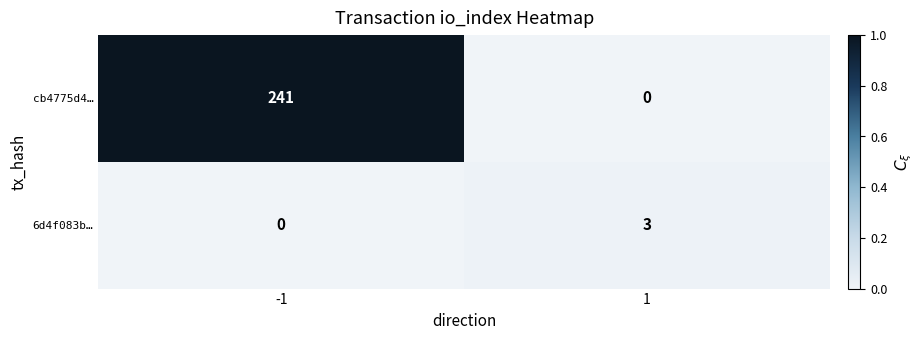

The value of 6d4f083b… at -1 is -1. True or false?

False